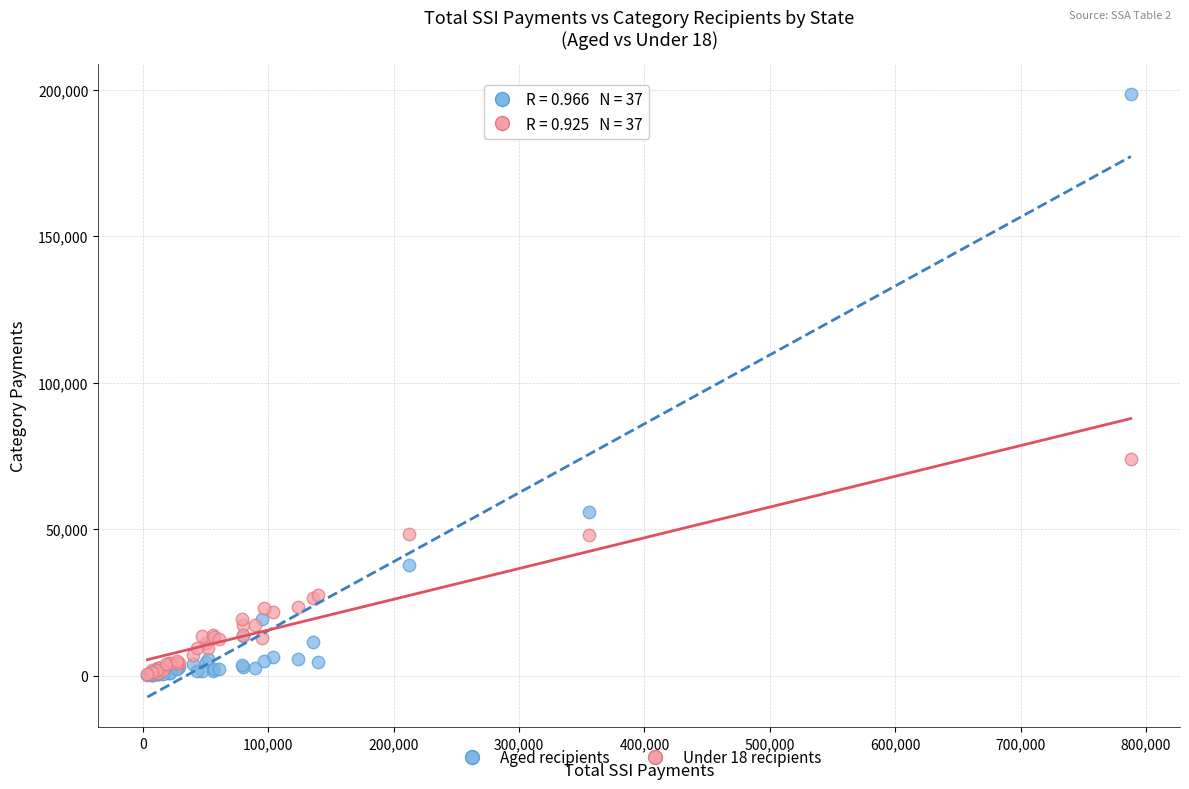

Across all series, what Y value is closest to 99299?

73914